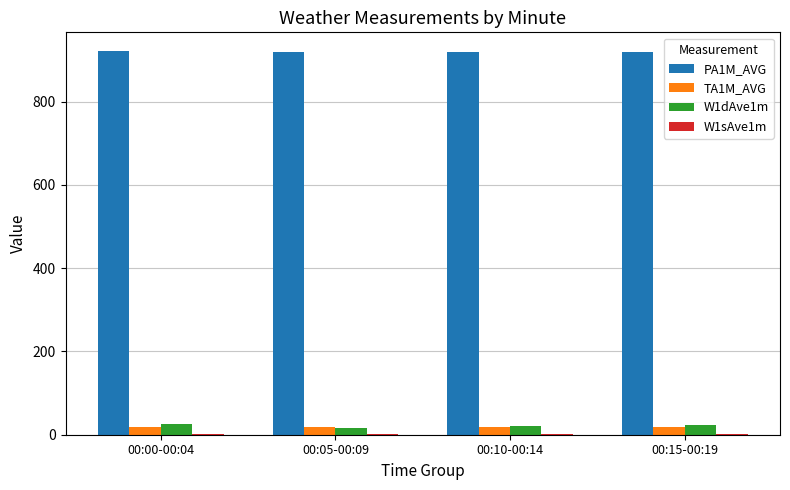

What is the sum of all PA1M_AVG values?

3682.8